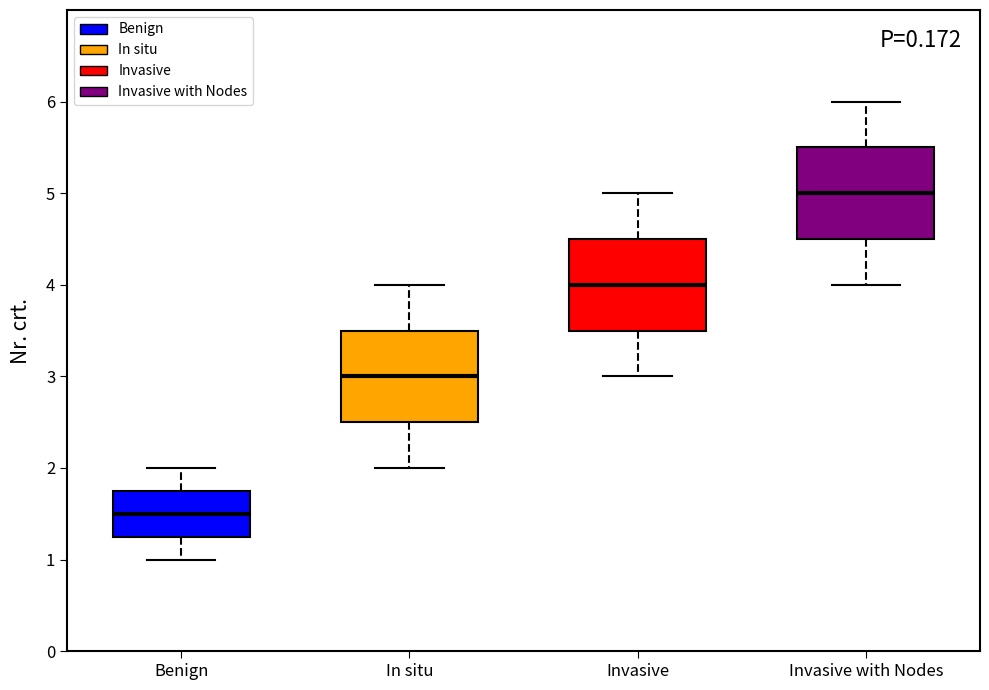

Reading left to right, read every box against the y-axis: the position of its median line, the range the box covers, and the ends of its whiskers. The values are not printed on the chart, so give them approximately, as read against the axis.

Benign: median 1.5, box 1.3 to 1.8, whiskers 1.0 to 2.0
In situ: median 3.0, box 2.5 to 3.5, whiskers 2.0 to 4.0
Invasive: median 4.0, box 3.5 to 4.5, whiskers 3.0 to 5.0
Invasive with Nodes: median 5.0, box 4.5 to 5.5, whiskers 4.0 to 6.0